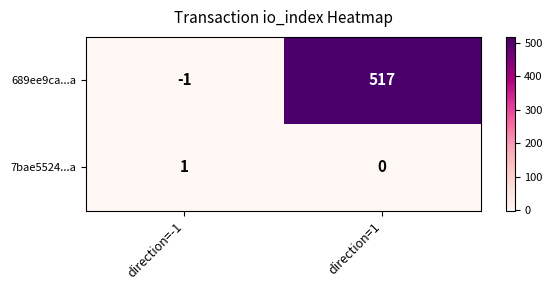

At how many categories does at least one series exceed 201?

1